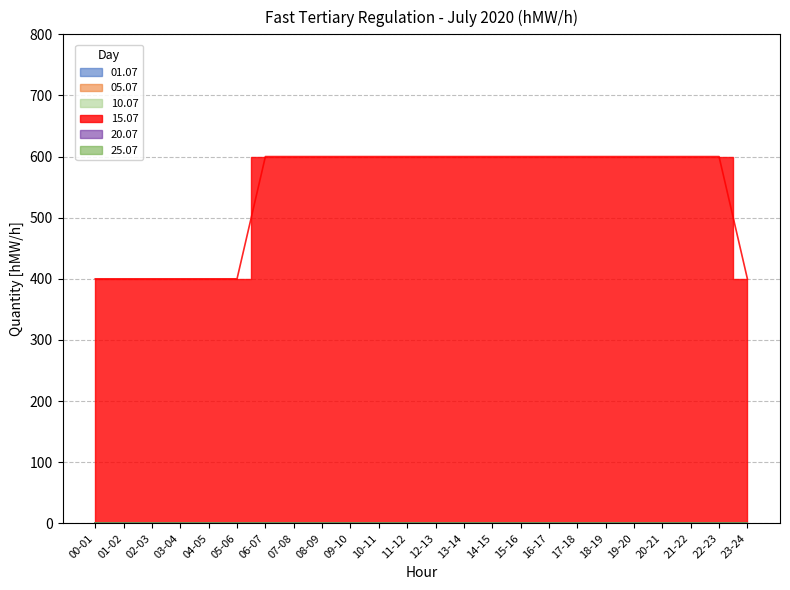

Which series has the largest total across all categories?

15.07